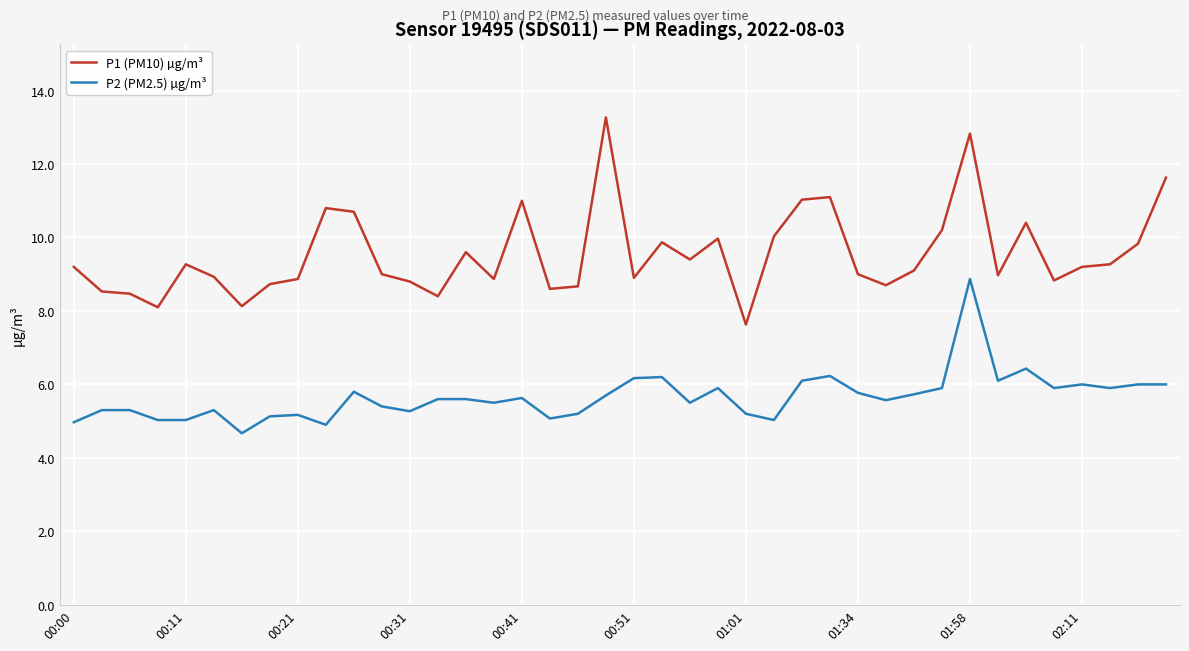

True or false: P1 (PM10) µg/m³ and P2 (PM2.5) µg/m³ intersect in this chart.

False